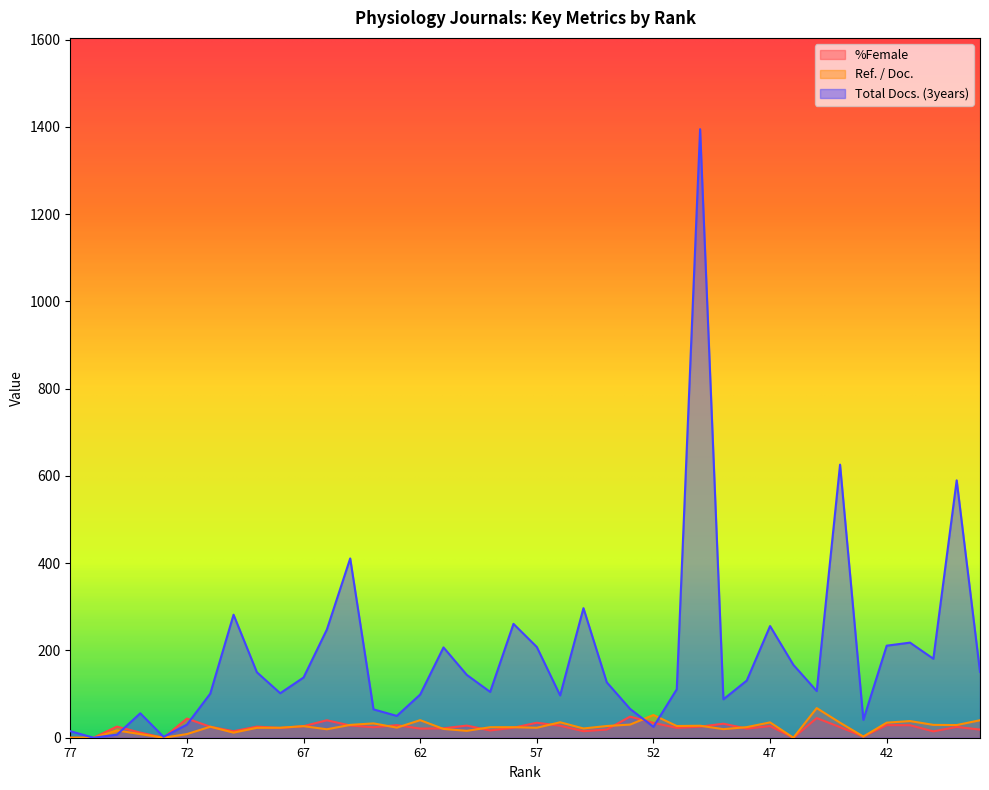

Is the value of %Female at 70 greater than the value of Total Docs. (3years) at 74?

No